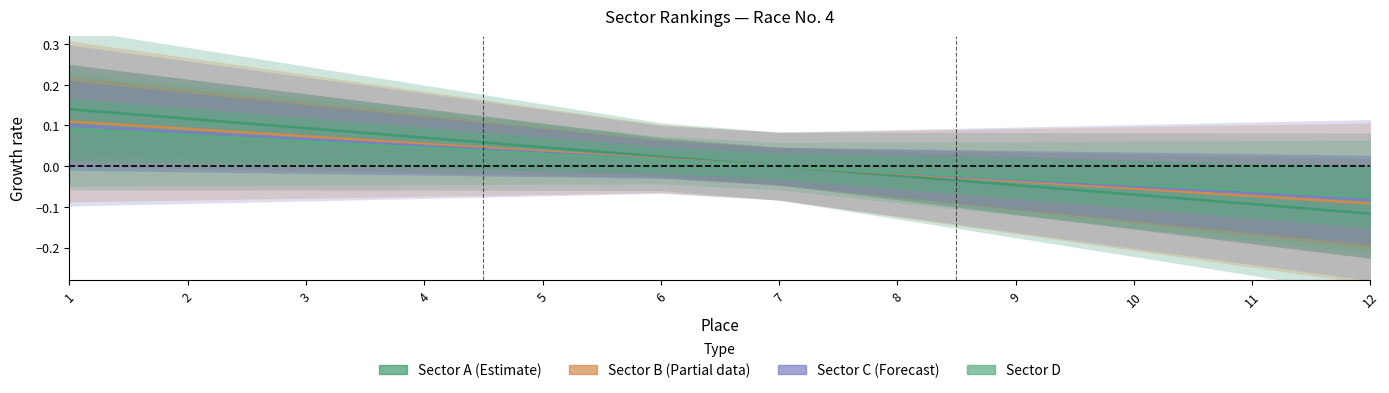

True or false: Sector C (Forecast) has a value of -0.1 at 10.

False